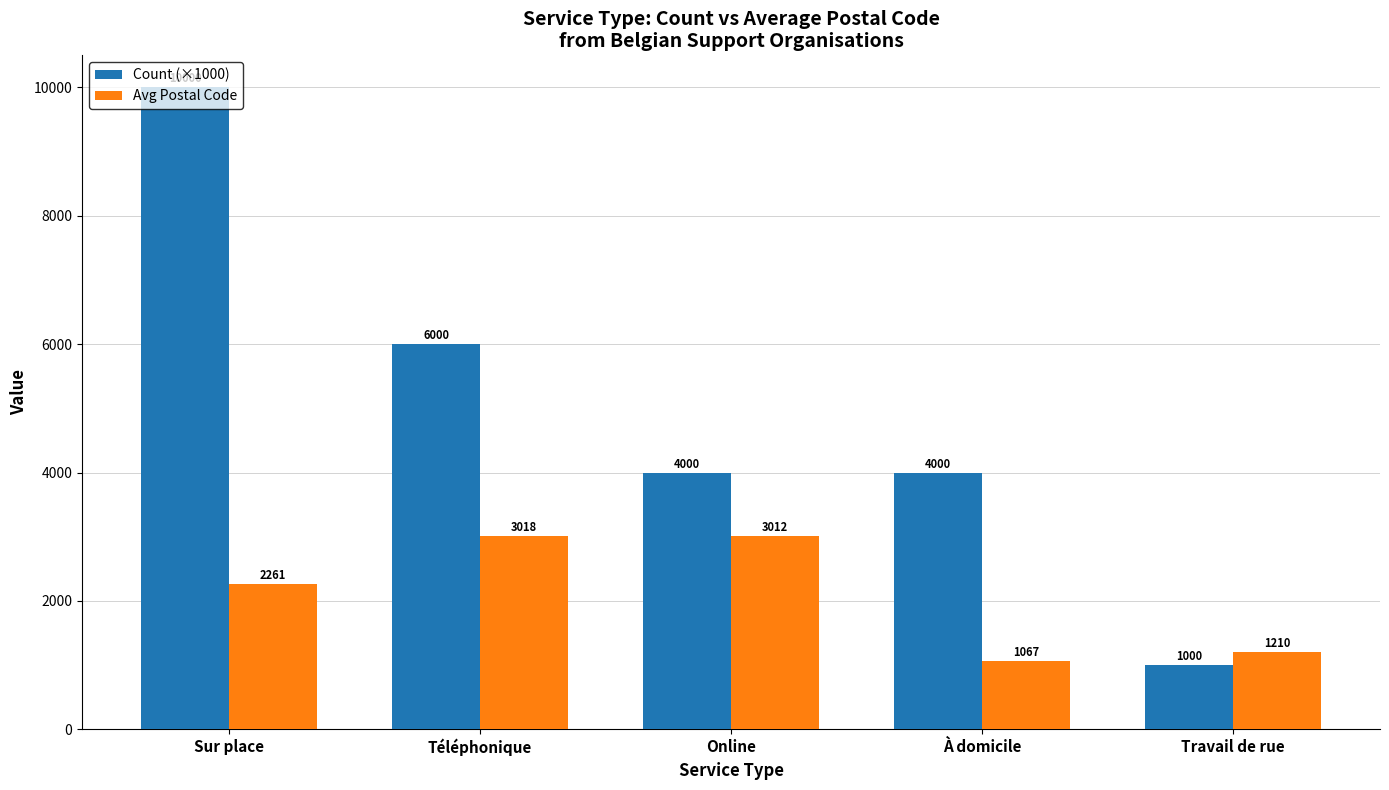

Which series has the largest total across all categories?

Count (×1000)